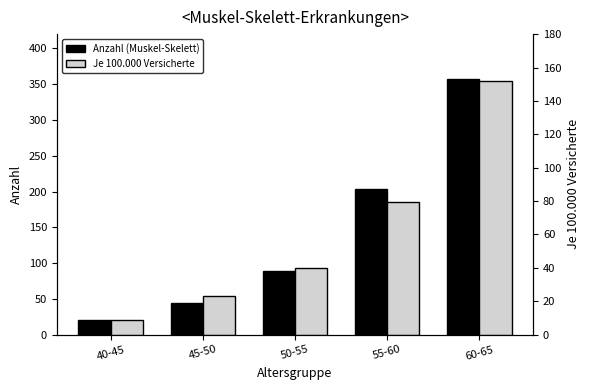

How many categories are shown in the chart?

5